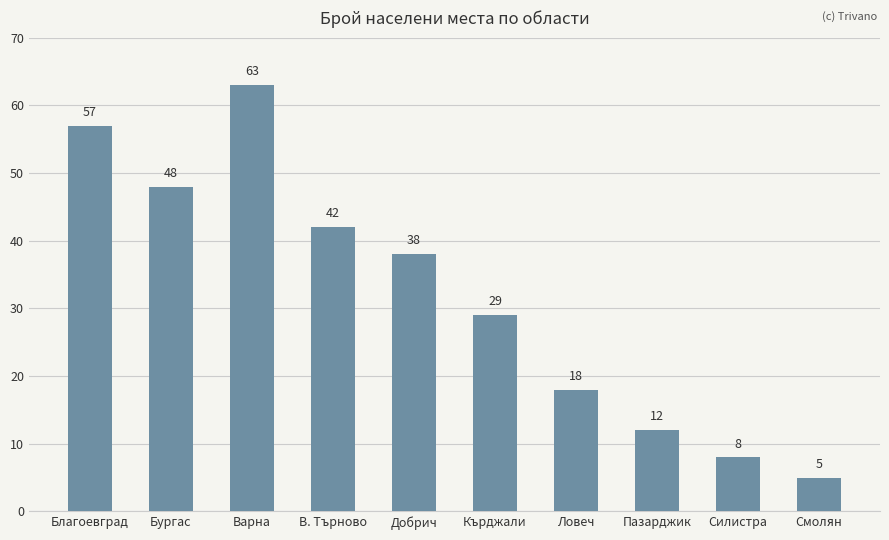

Reading right to left, extract all data points from this chart.

5	8	12	18	29	38	42	63	48	57